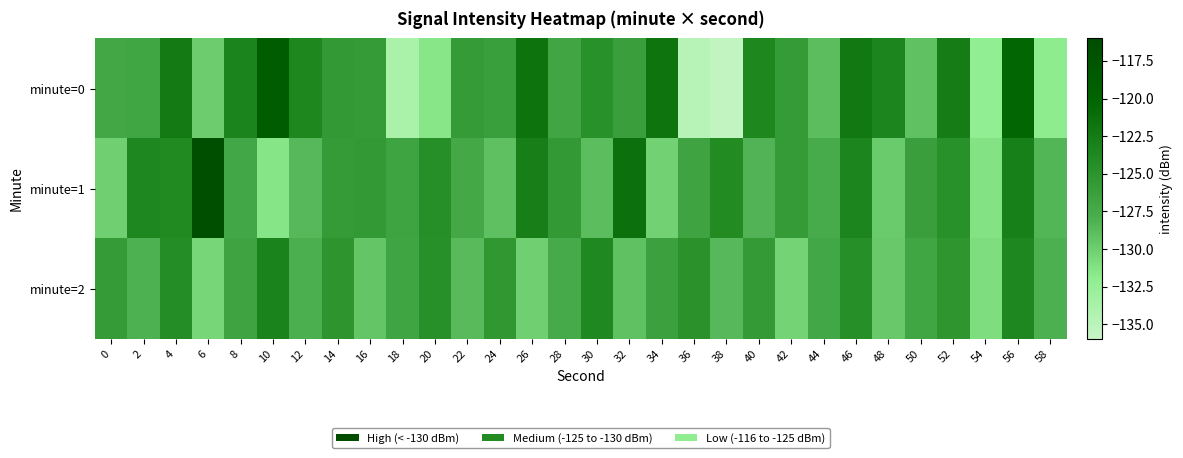

Count the number of categories in the chart.

30